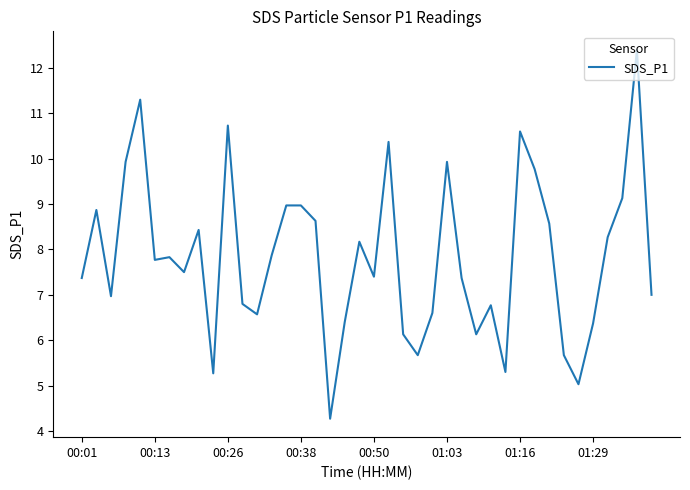

What is the minimum value shown in the chart?

4.3